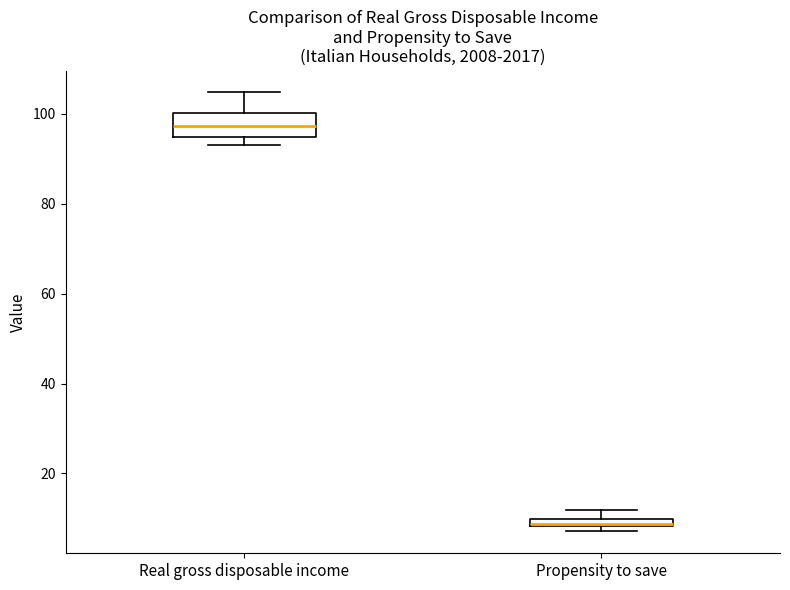

Comparing the boxes themselves (not the whiskers), which one is the tallest?

Real gross disposable income